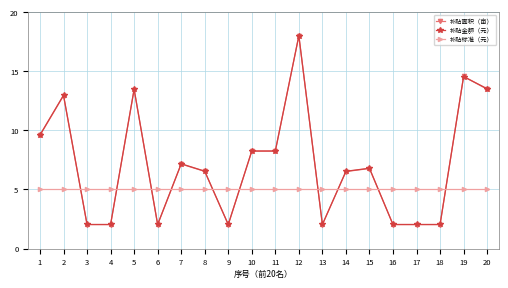

What are all the series names shown in the legend?

补贴面积（亩）, 补贴金额（元）, 补贴标准（元）